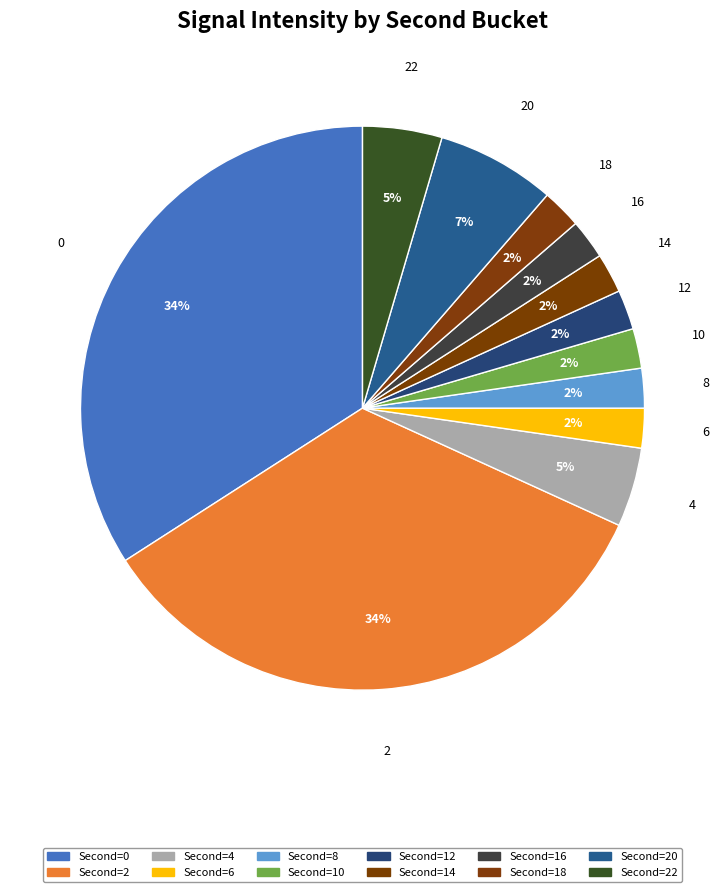

How many slices are in this pie chart?

12